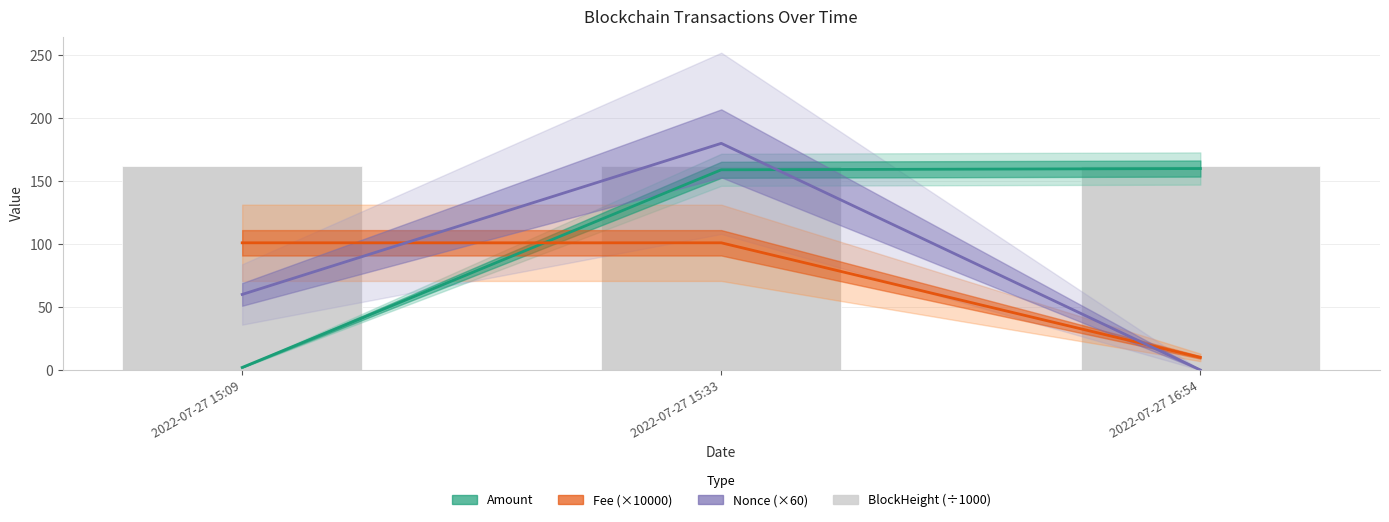

What is the difference between the maximum and minimum values in the Nonce (×60) series?

180.0